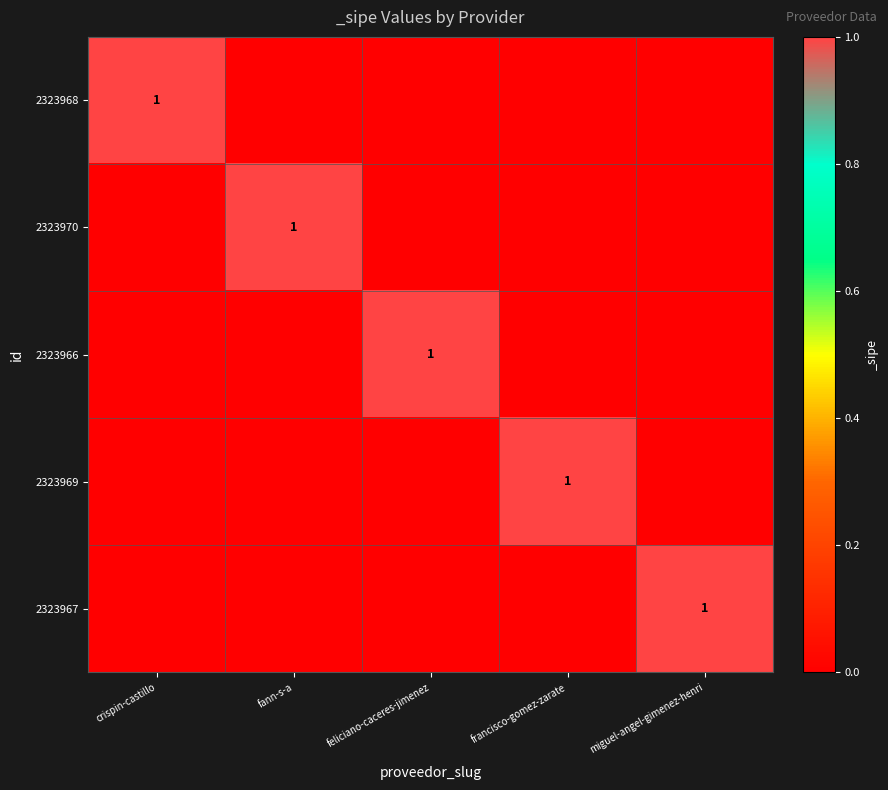

The value of 2323968 at crispin-castillo is 0. True or false?

False